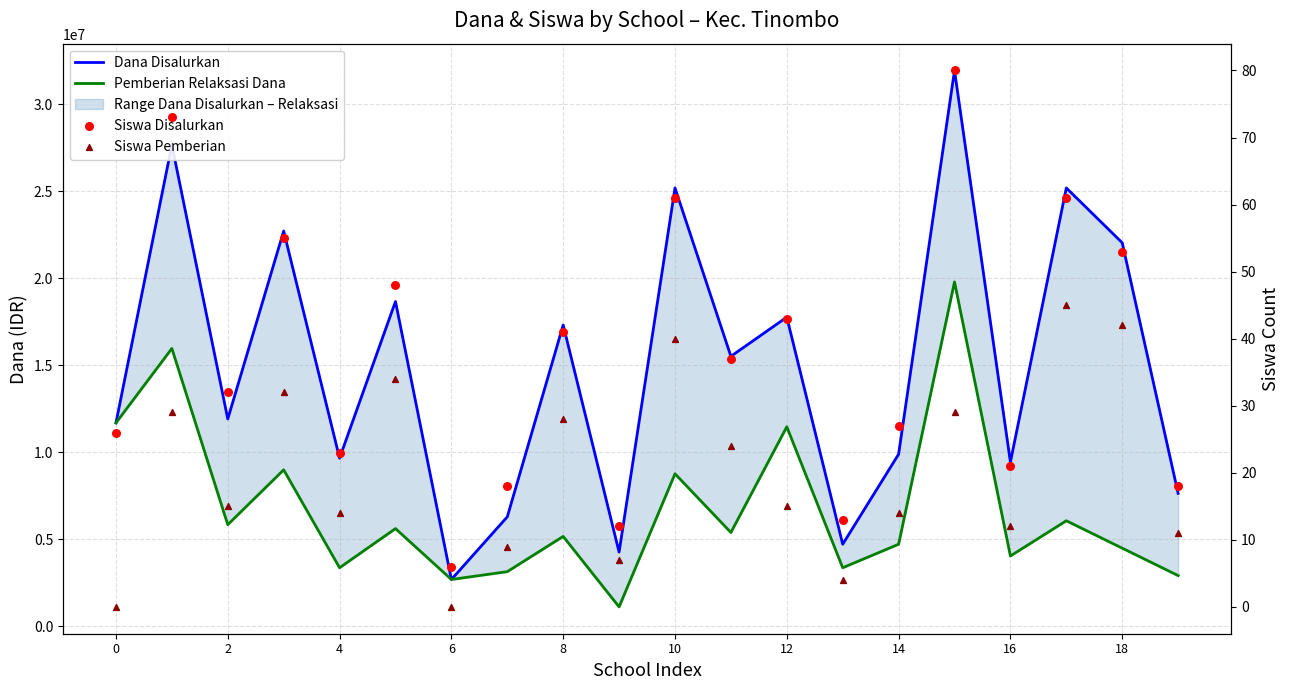

At which category is the sum across all series the highest?

15